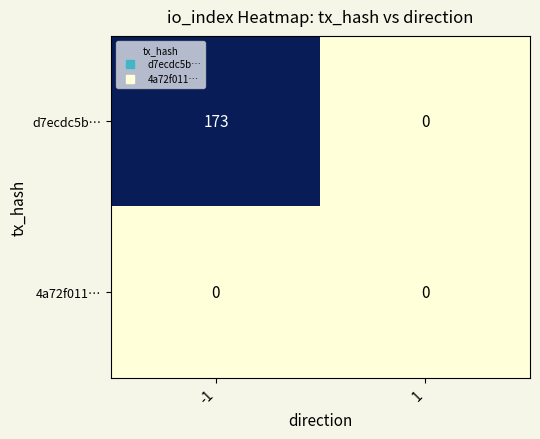

What is the difference between the d7ecdc5b… values at 1 and -1?

173